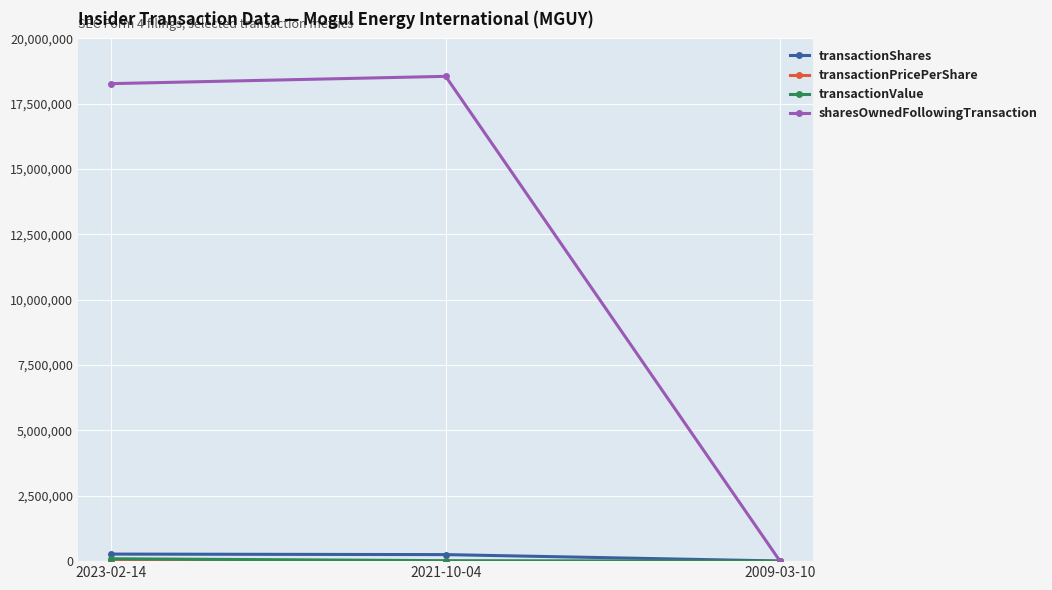

What is the approximate value of transactionShares at 2023-02-14?

269972.0